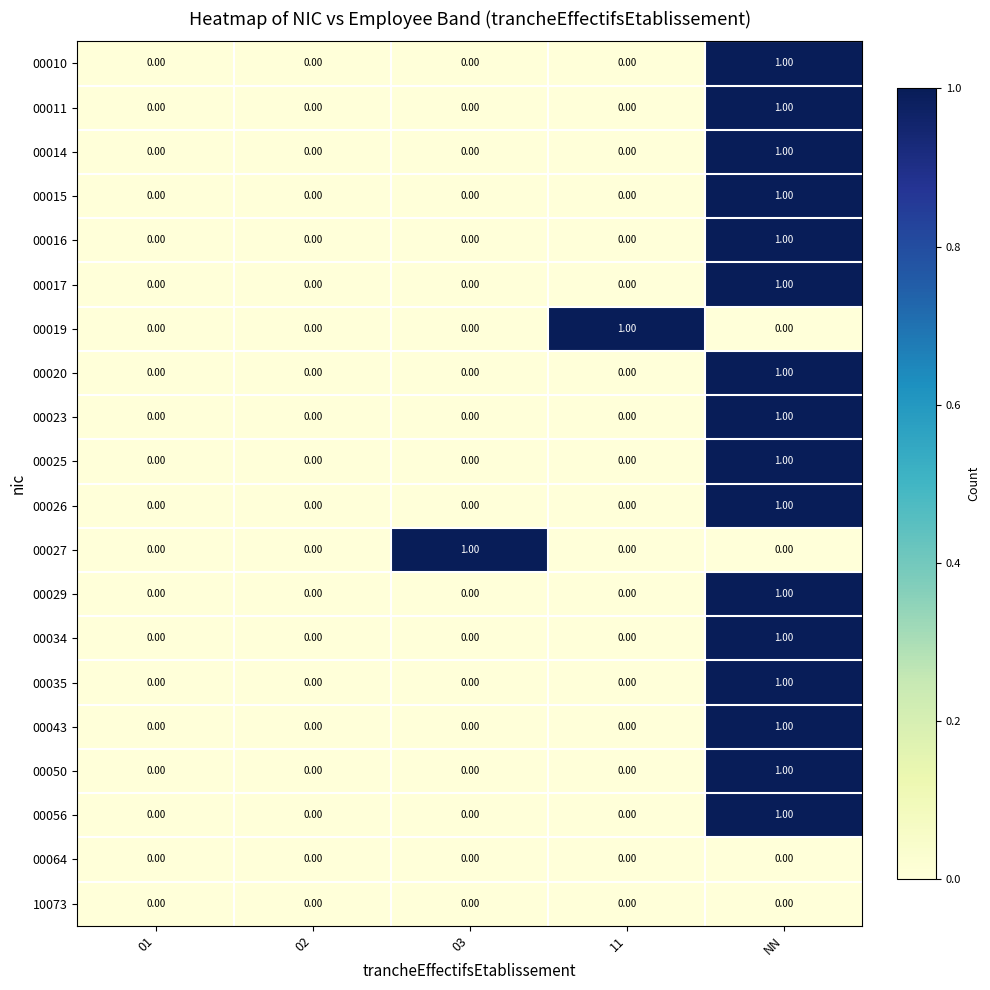

Which series changed the most between 01 and 03?

00027